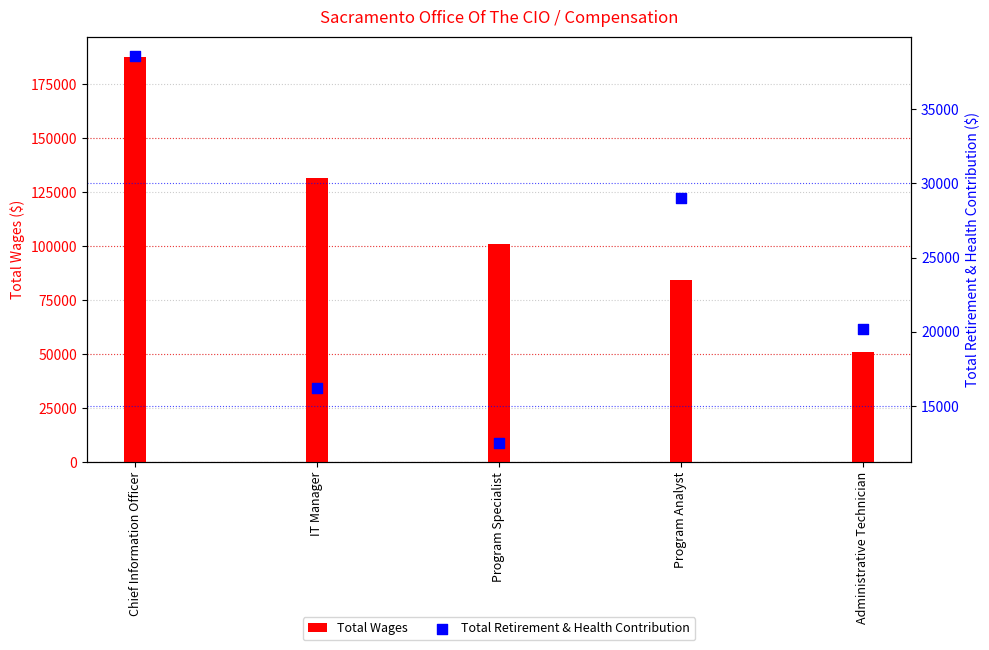

Which series has the widest spread of Y values?

Total Wages